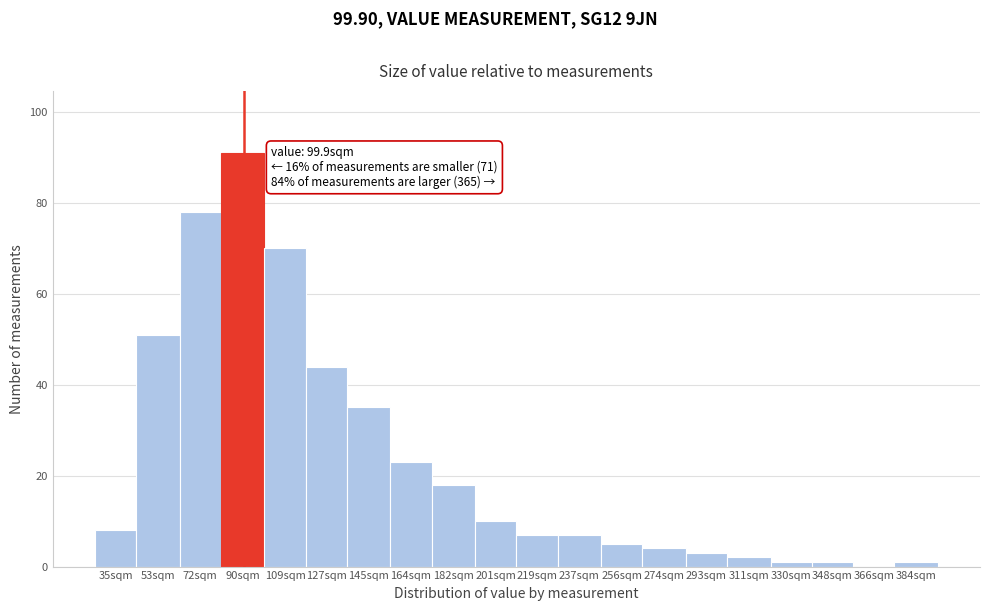

Reading left to right, what are all the values shown in this chart?

35sqm=8	53sqm=51	72sqm=78	90sqm=91	109sqm=70	127sqm=44	145sqm=35	164sqm=23	182sqm=18	201sqm=10	219sqm=7	237sqm=7	256sqm=5	274sqm=4	293sqm=3	311sqm=2	330sqm=1	348sqm=1	366sqm=0	384sqm=1